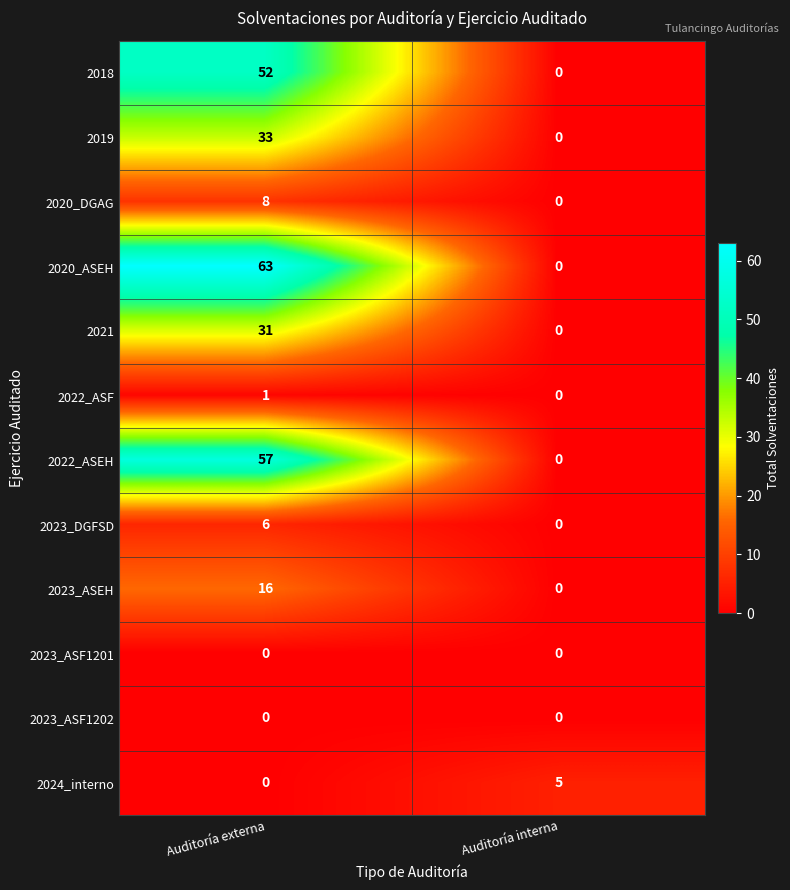

Which series has the largest total across all categories?

2020_ASEH